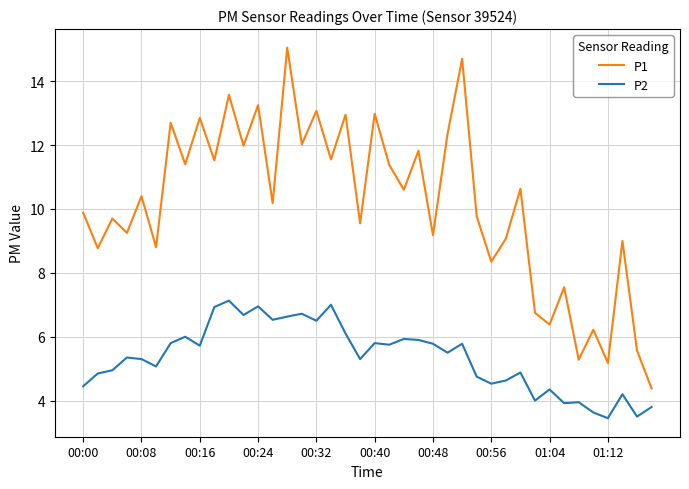

What is the difference between the maximum and minimum values in the P1 series?

10.7